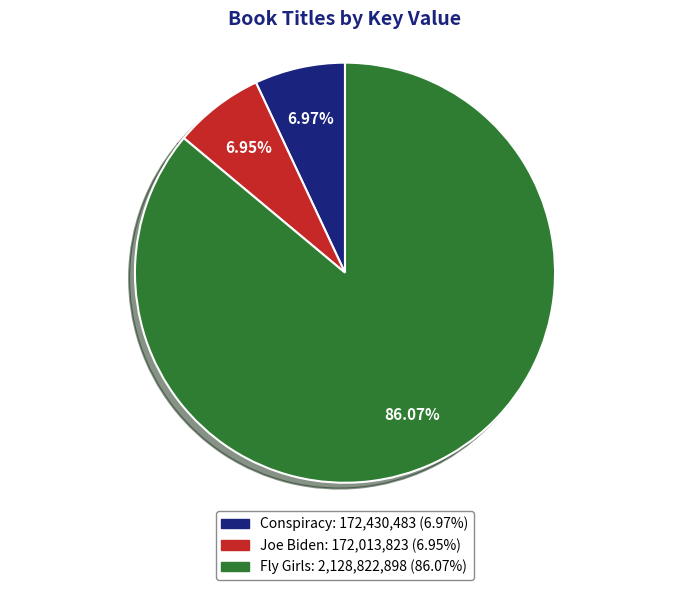

The Joe Biden slice represents 7% of the pie. True or false?

True